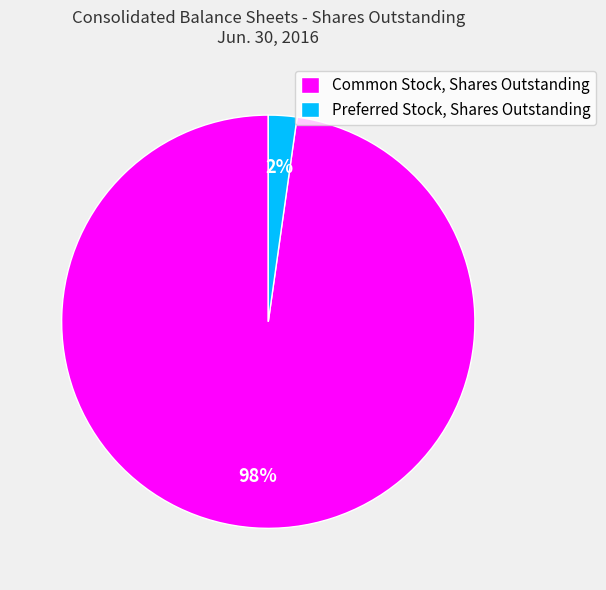

Which slice is the largest?

Common Stock, Shares Outstanding